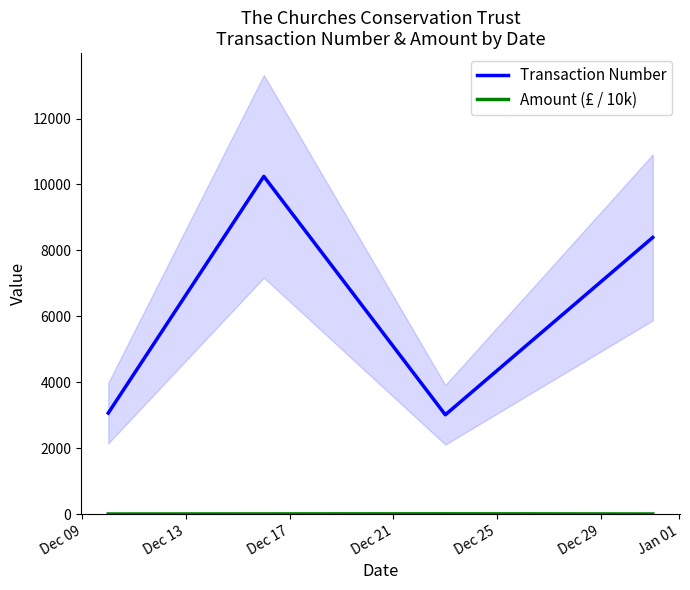

Which series has the largest total across all categories?

Transaction Number